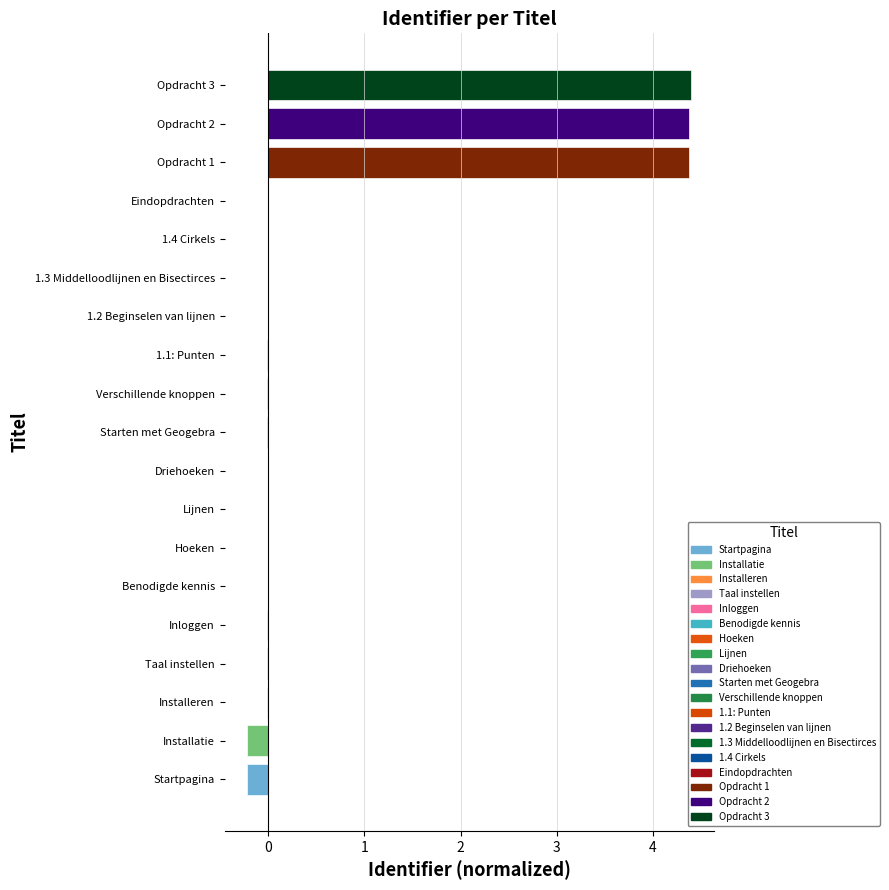

Does the chart contain stacked bars?

No